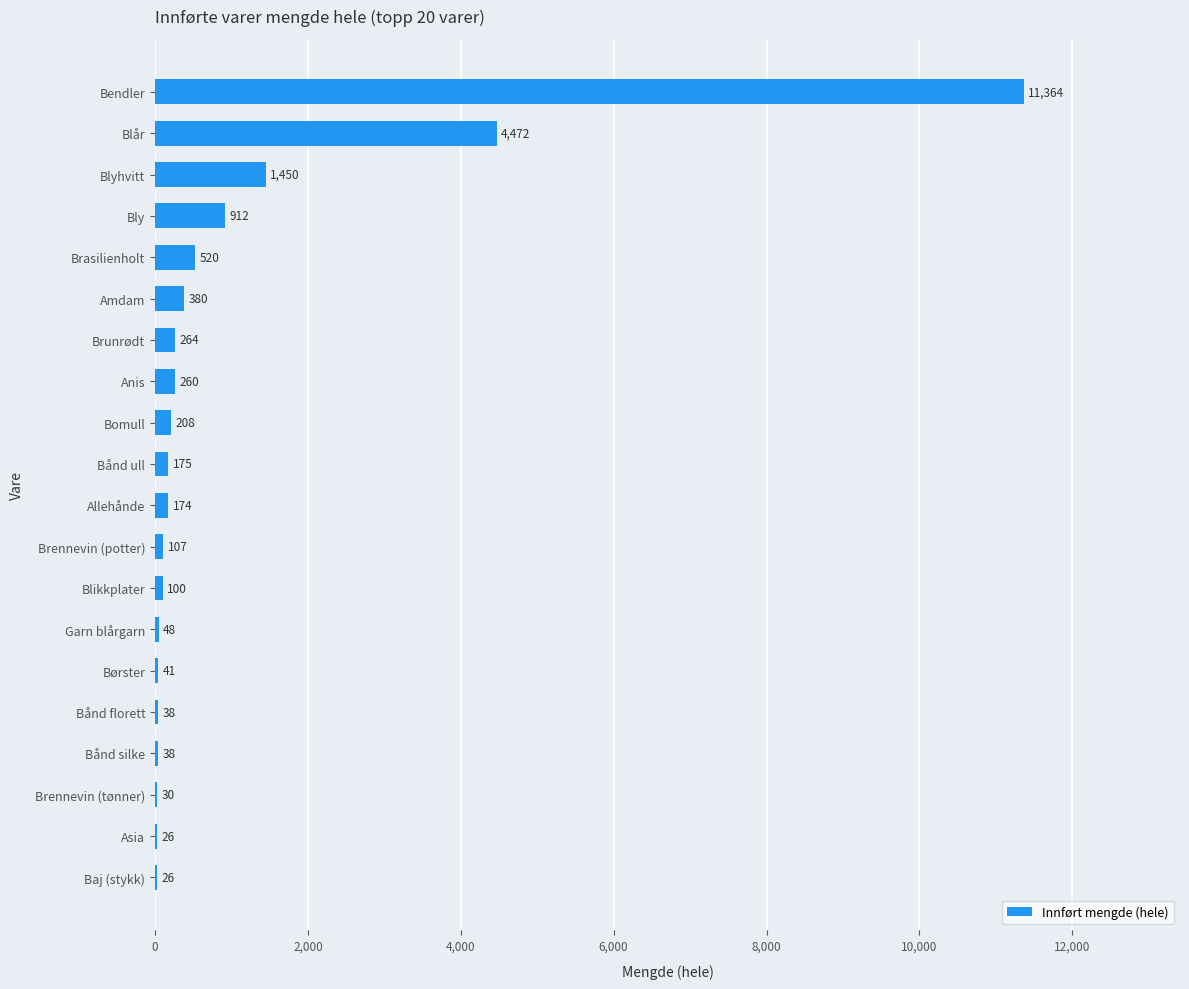

Reading bottom to top, extract all data points from this chart.

Baj (stykk)=26	Asia=26	Brennevin (tønner)=30	Bånd silke=38	Bånd florett=38	Børster=41	Garn blårgarn=48	Blikkplater=100	Brennevin (potter)=107	Allehånde=174	Bånd ull=175	Bomull=208	Anis=260	Brunrødt=264	Amdam=380	Brasilienholt=520	Bly=912	Blyhvitt=1450	Blår=4472	Bendler=11364